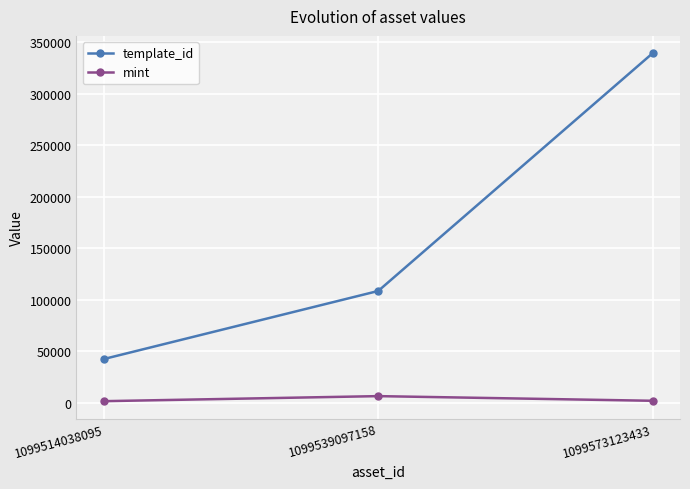

Does the chart display data point markers on the line(s)?

Yes